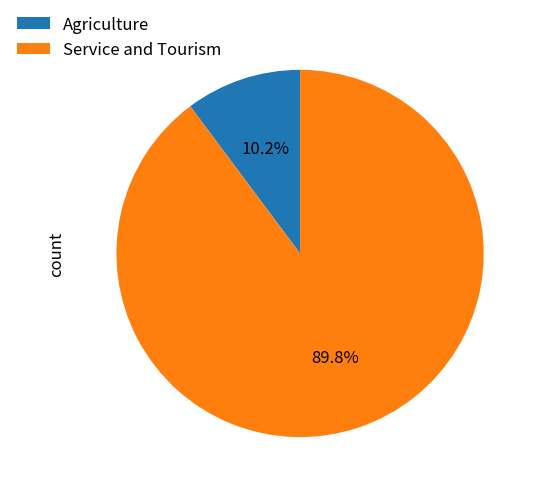

Is Service and Tourism the majority of the pie?

Yes